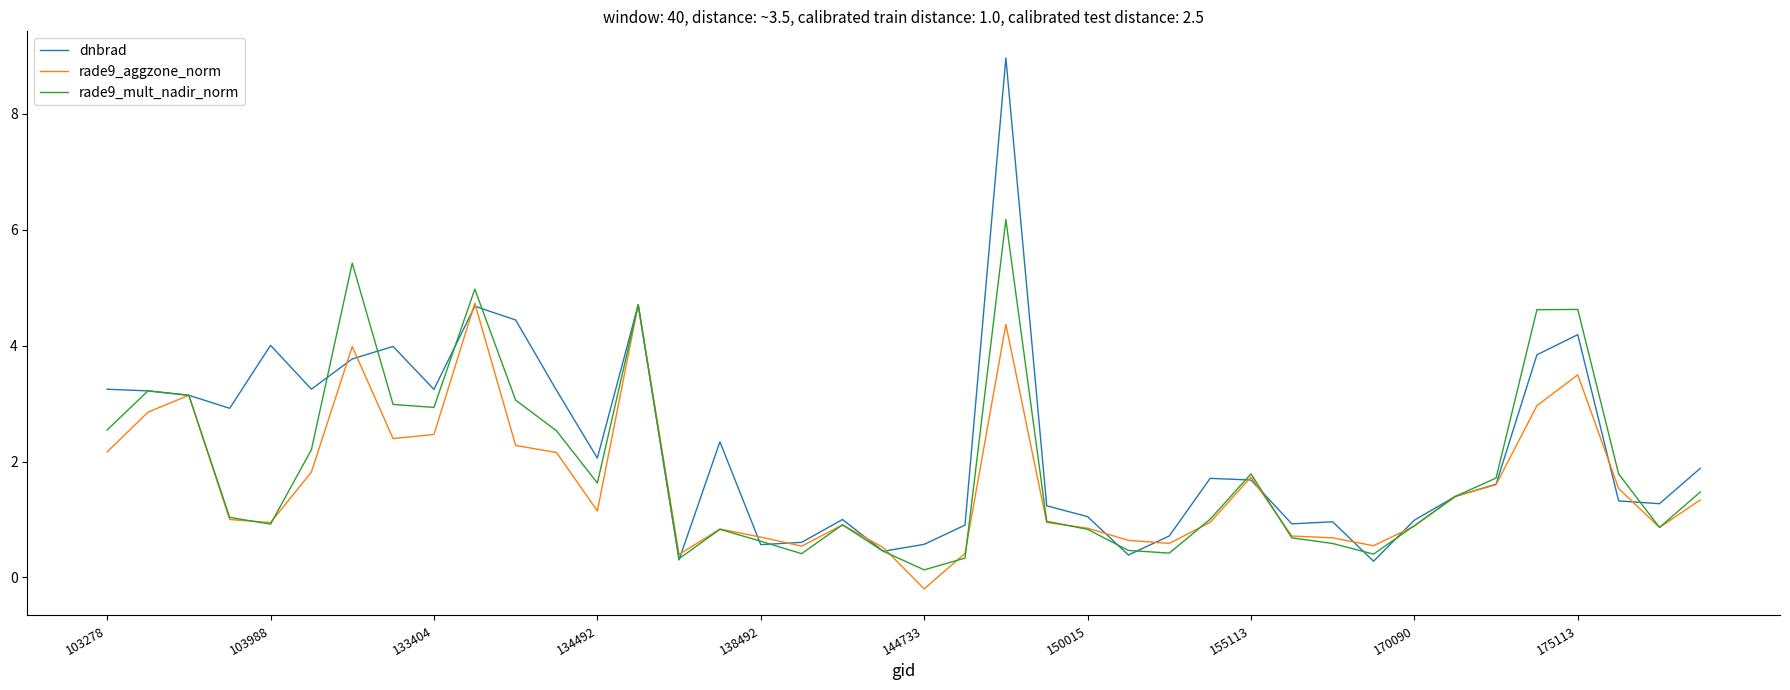

What is the maximum value shown in the chart?

9.0